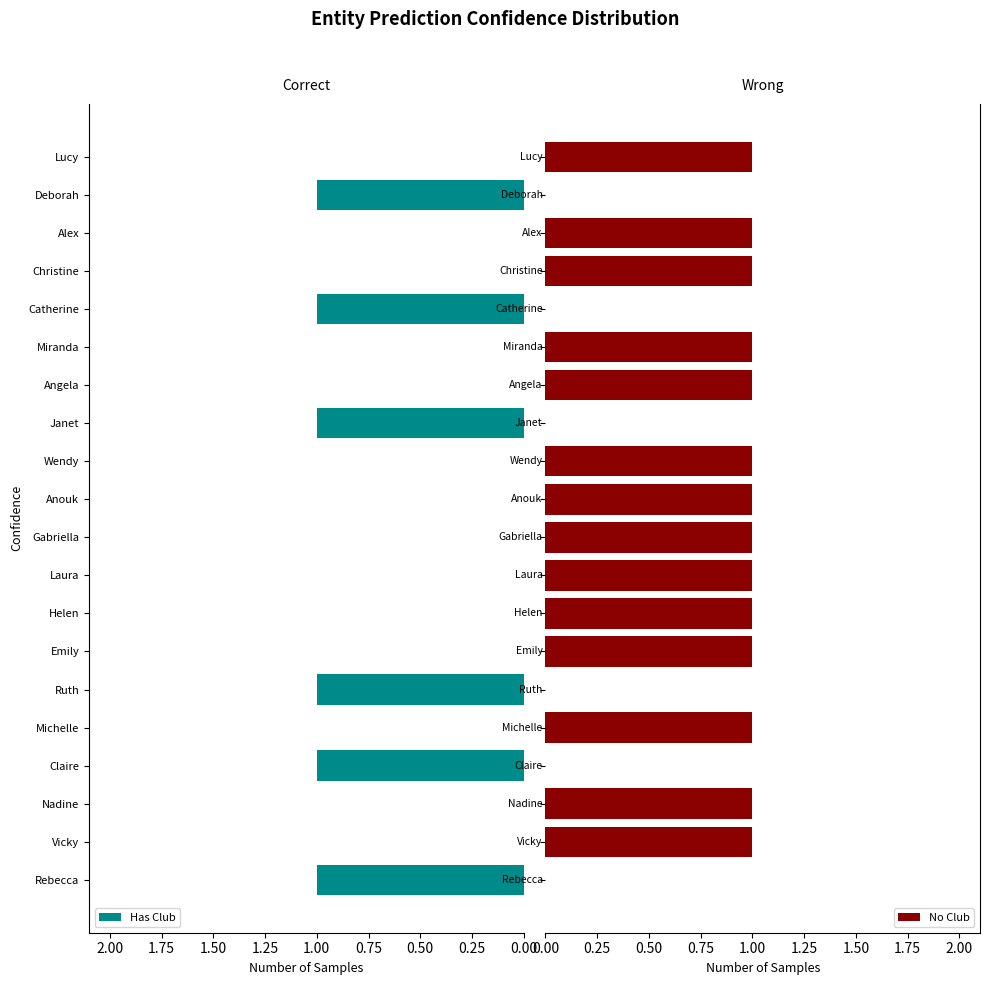

How many positive values does the Has Club series have?

6